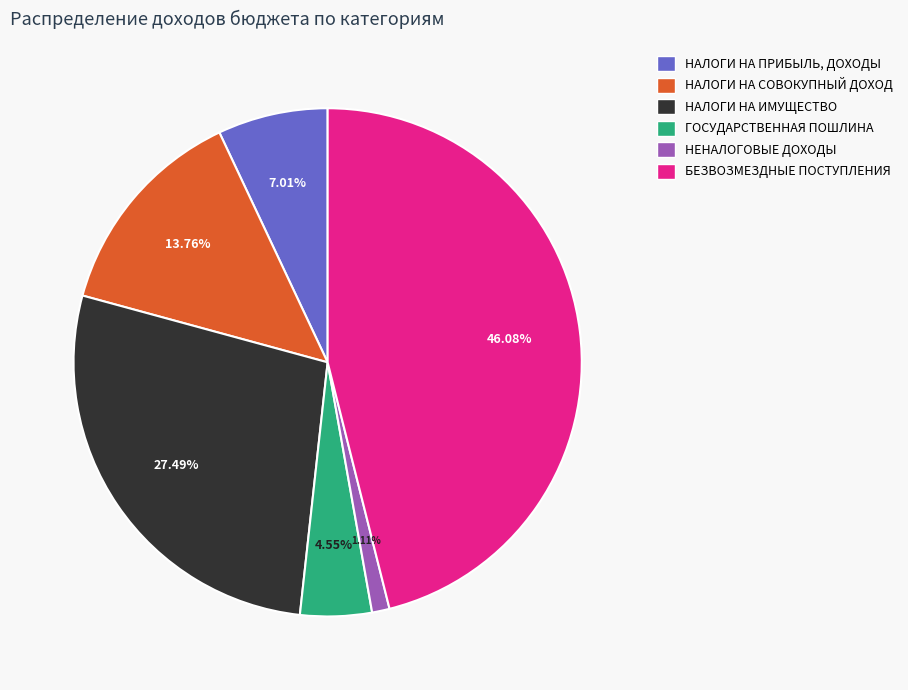

Count the number of slices in the pie.

6